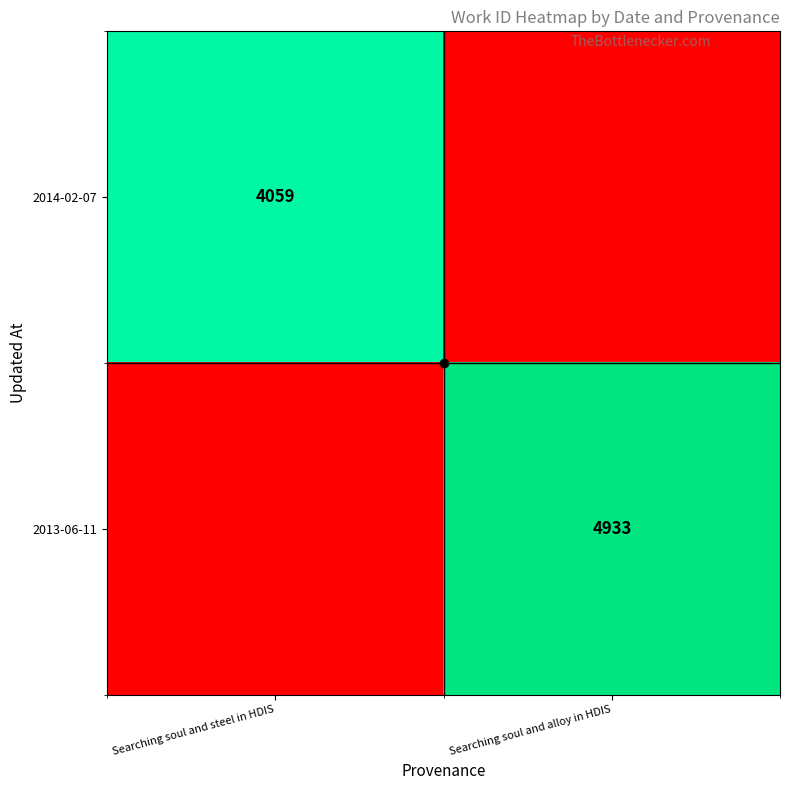

Is the value of 2013-06-11 at Searching soul and alloy in HDIS greater than the value of 2014-02-07 at Searching soul and steel in HDIS?

Yes